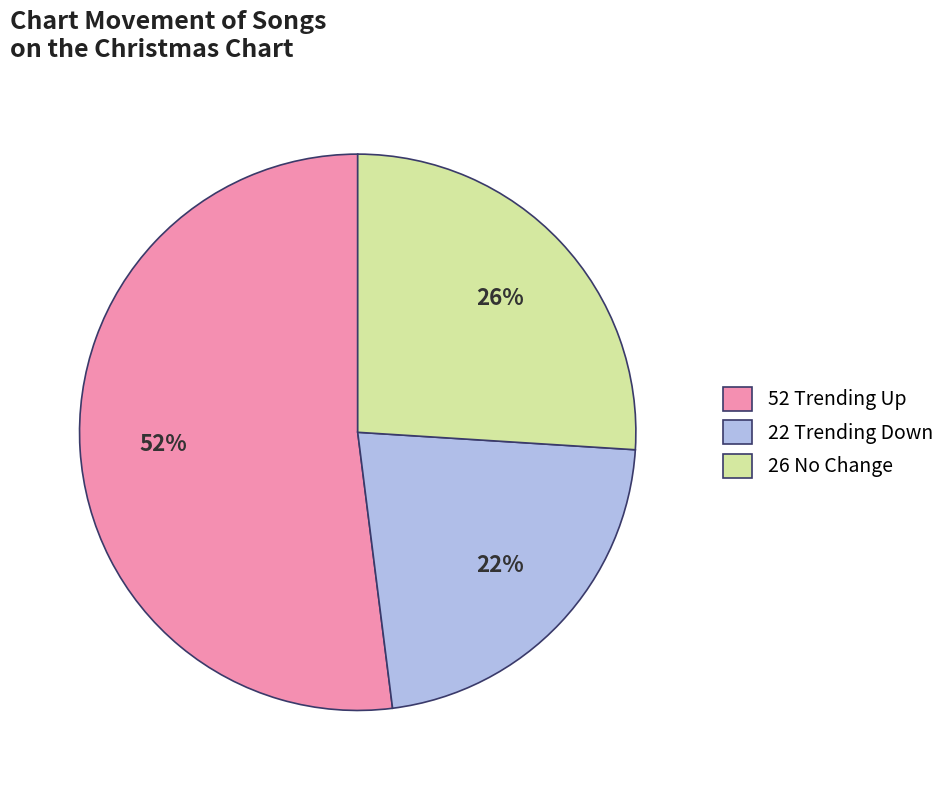

Is it true that 52 Trending Up is 60% of the pie?

False